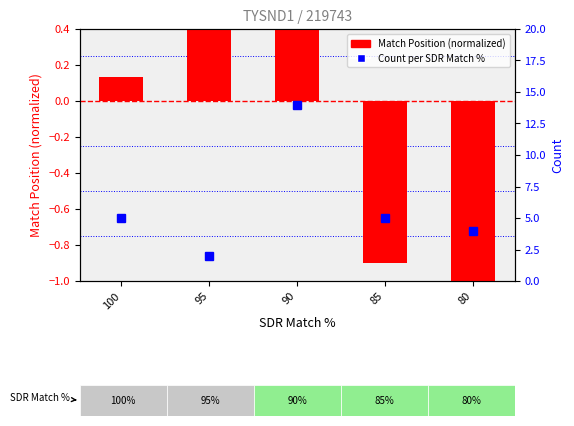

Is the value of Match Position (normalized) at 90 greater than the value of Count per SDR Match % at 95?

No